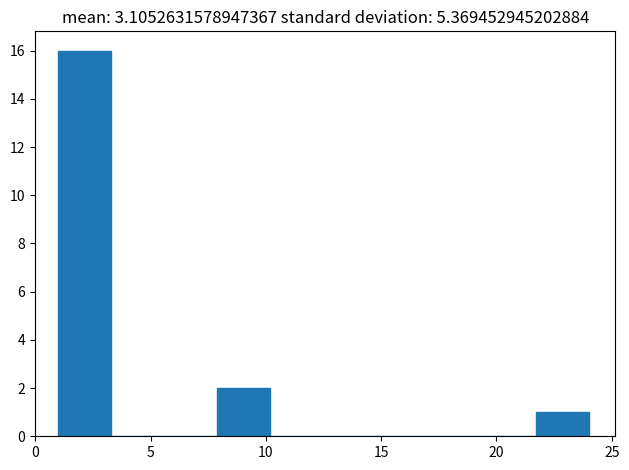

Reading left to right, transcribe this chart: for each bar, give the range it covers on the x-axis and its height. Neither the bar edges nor the heights are printed on the chart, so give them approximately, as read against the axes.

1.0 to 3.3: 16
3.3 to 5.6: 0
5.6 to 7.9: 0
7.9 to 10.2: 2
10.2 to 12.5: 0
12.5 to 14.8: 0
14.8 to 17.1: 0
17.1 to 19.4: 0
19.4 to 21.7: 0
21.7 to 24.0: 1